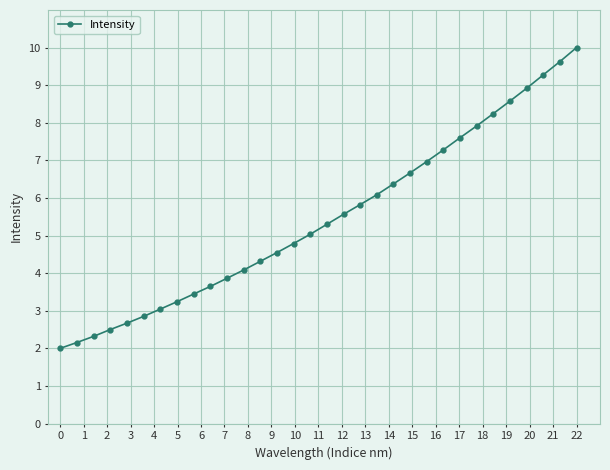

What is the sum of all values?

174.7